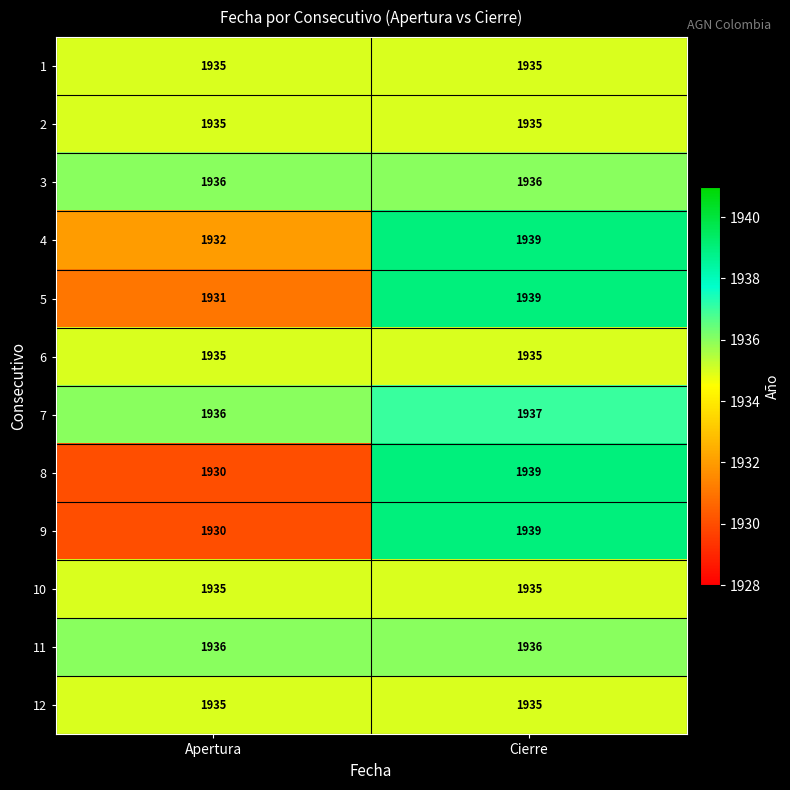

What is the spread (max minus min) of values at Apertura?

6